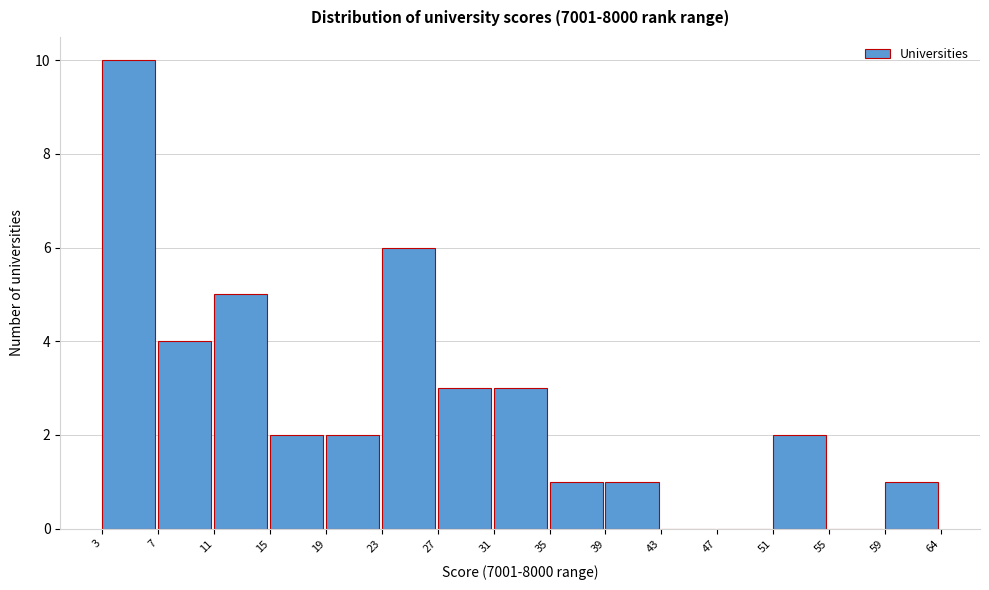

Reading right to left, what are all the values shown in this chart?

59=1	55=0	51=2	47=0	43=0	39=1	35=1	31=3	27=3	23=6	19=2	15=2	11=5	7=4	3=10